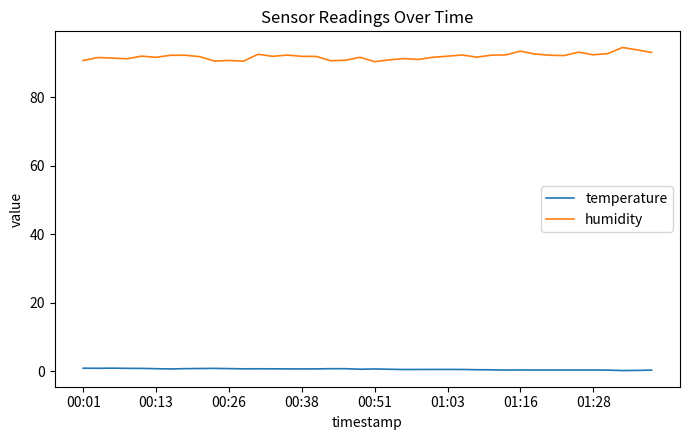

Rank the series by their average value, from highest to lowest.

humidity, temperature